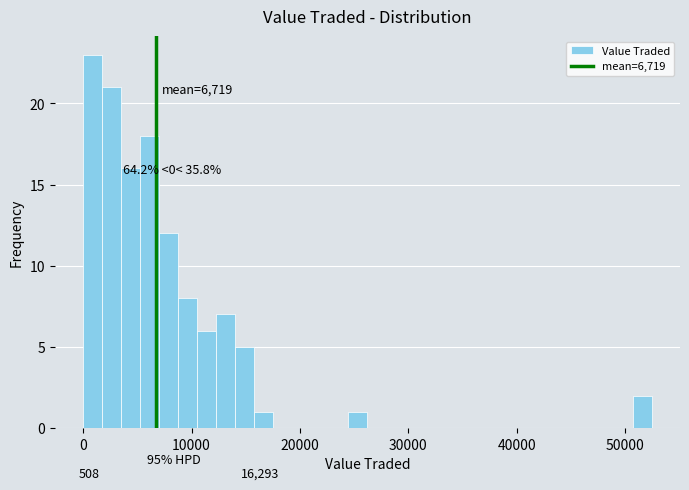

Read against the x-axis, roughly where is the centre of the tallest bar?

1000